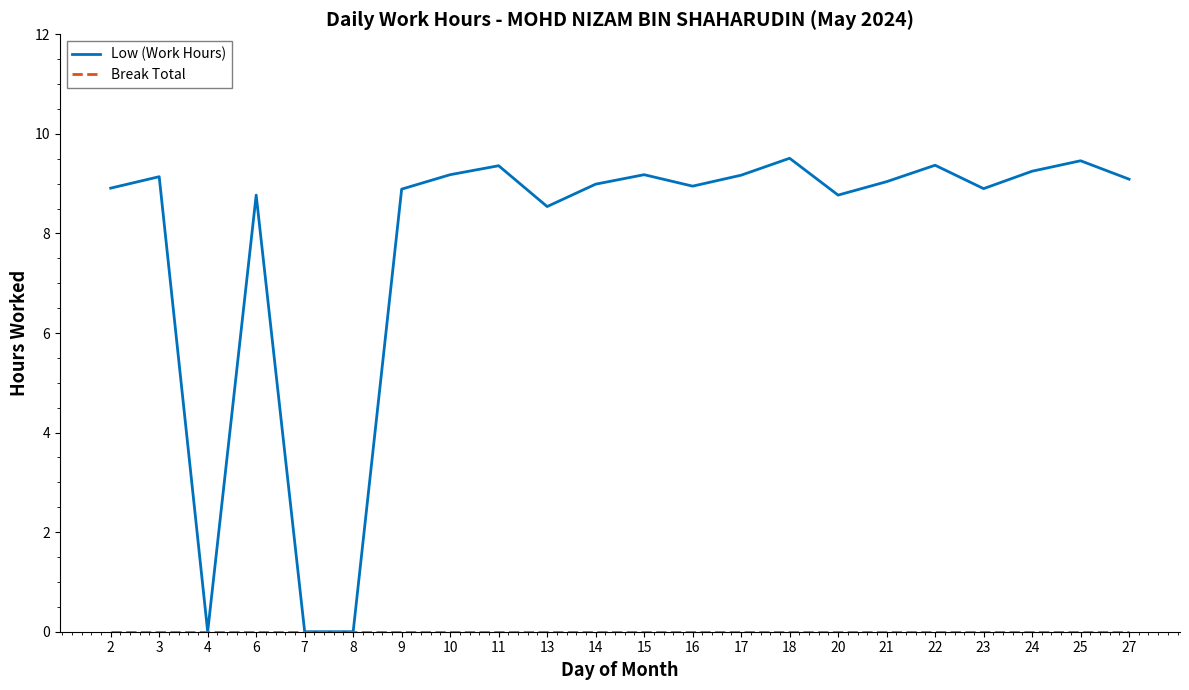

True or false: Low (Work Hours) has a value of 9.1 at 27.

True